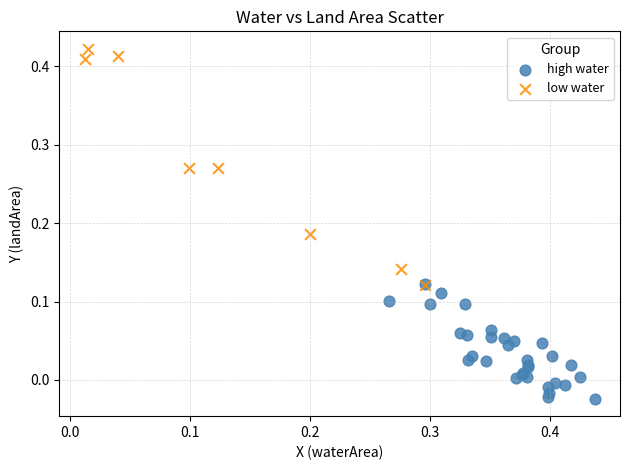

Which series has the widest spread of Y values?

low water